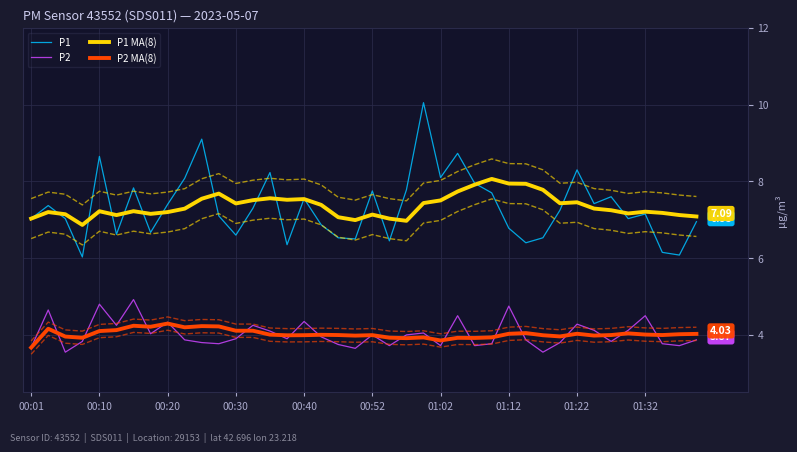

True or false: P1 and P2 intersect in this chart.

False